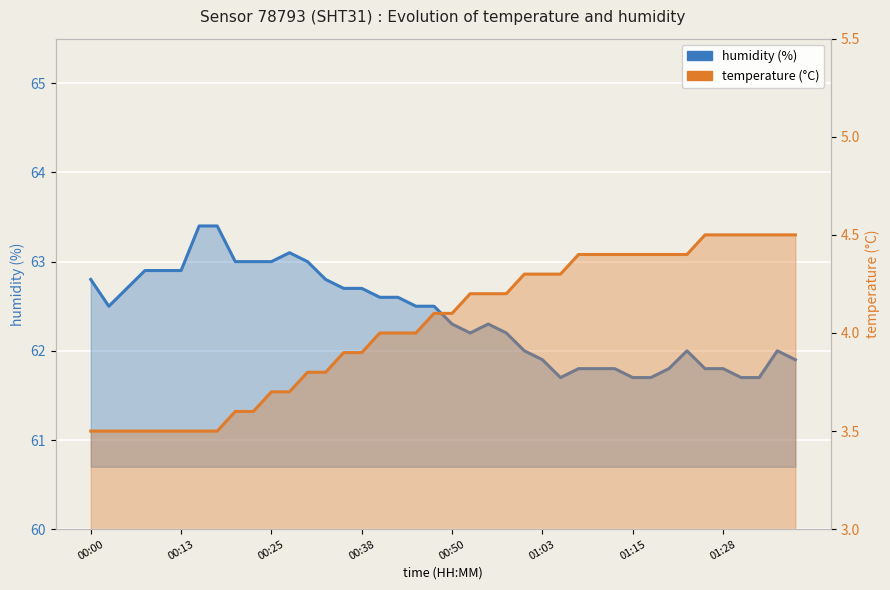

How many values in the temperature series exceed 4?

21